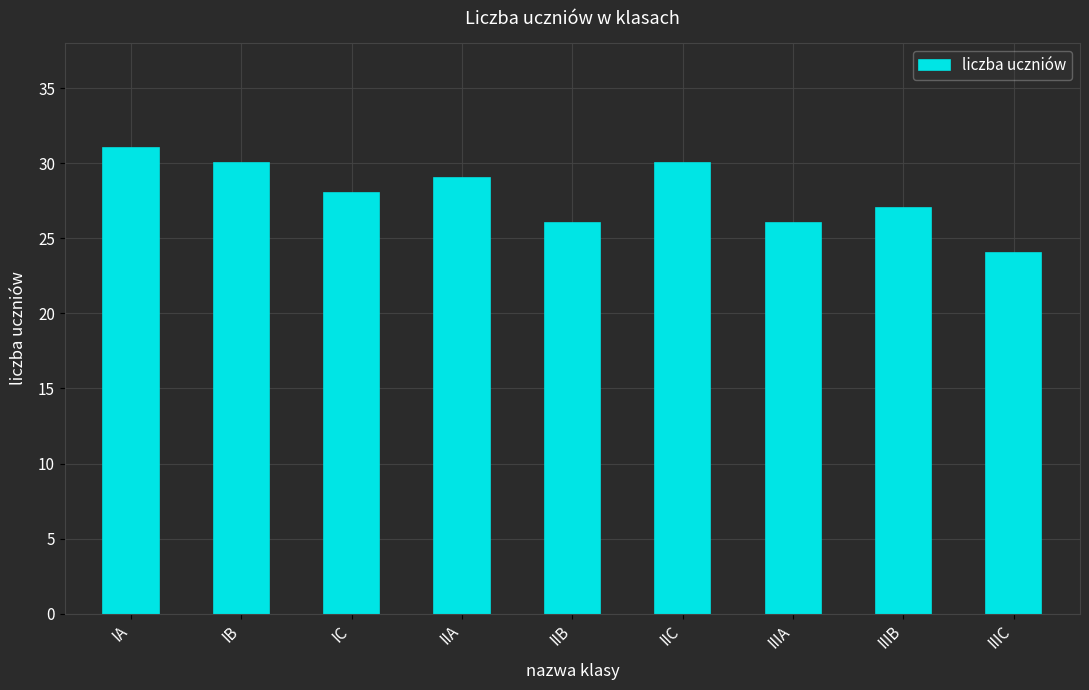

Between IA and IB, which is larger?

IA